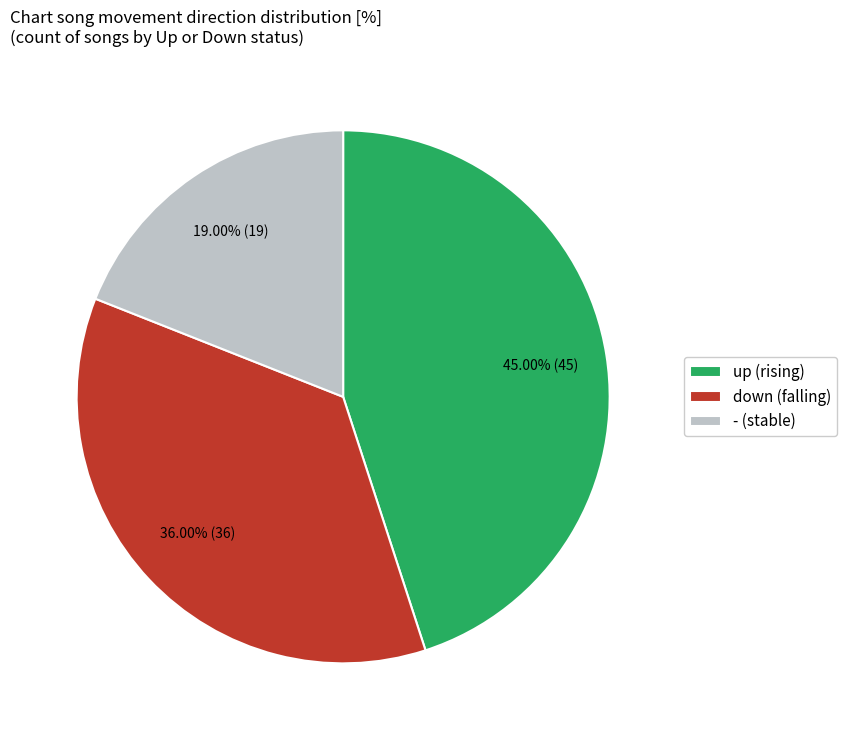

Is there a majority slice in this chart?

No